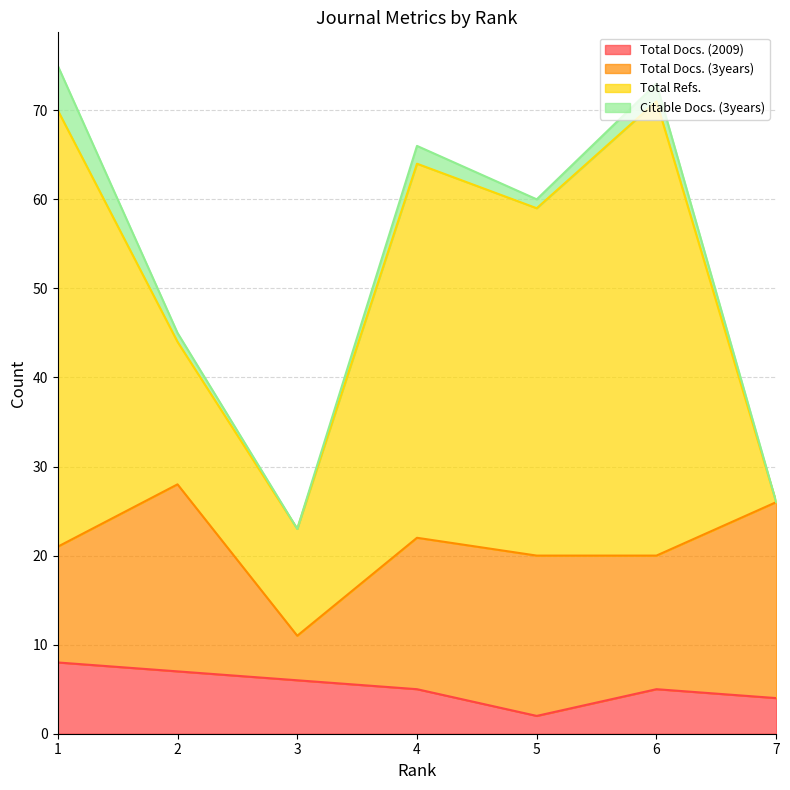

What is the value of the Total Refs. point at the 5th from the left?

39